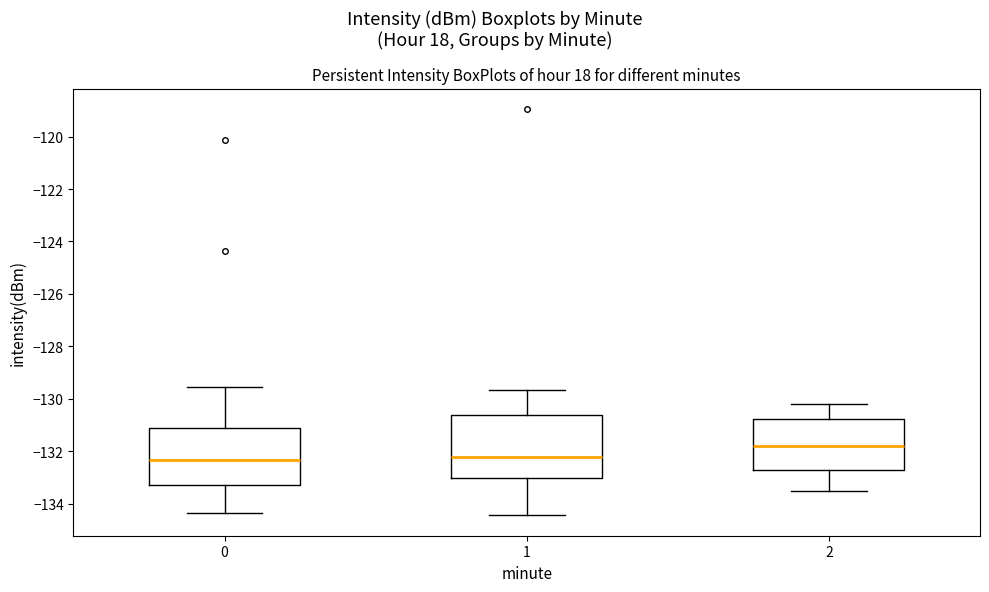

Where is the lower edge of the box at x = 1 on the y-axis? The values are not printed on the chart, so give them approximately, as read against the axis.

-133.0